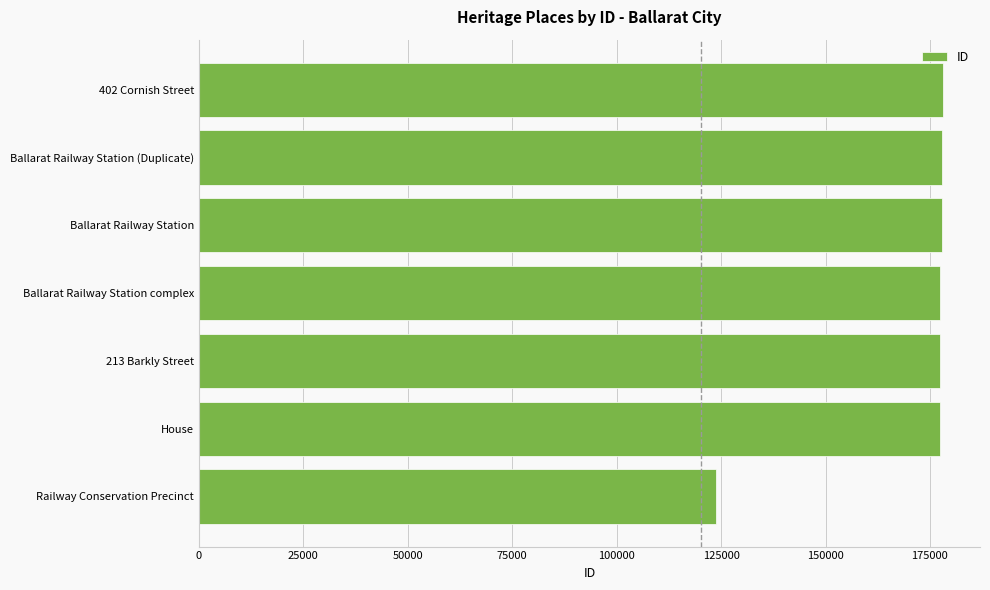

What is the average value?

169980